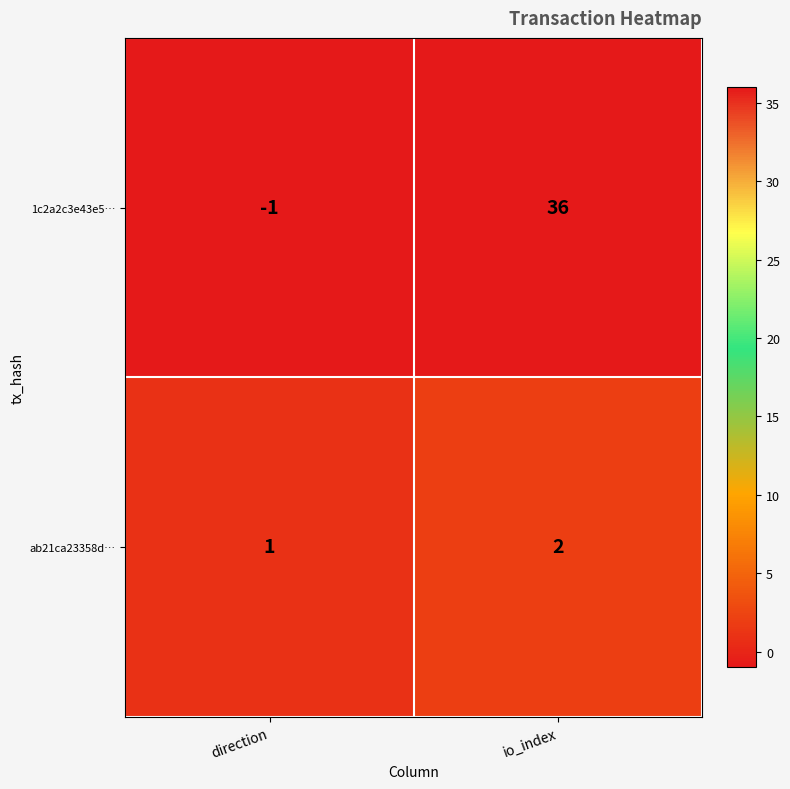

Which series changed the most between direction and io_index?

1c2a2c3e43e5…